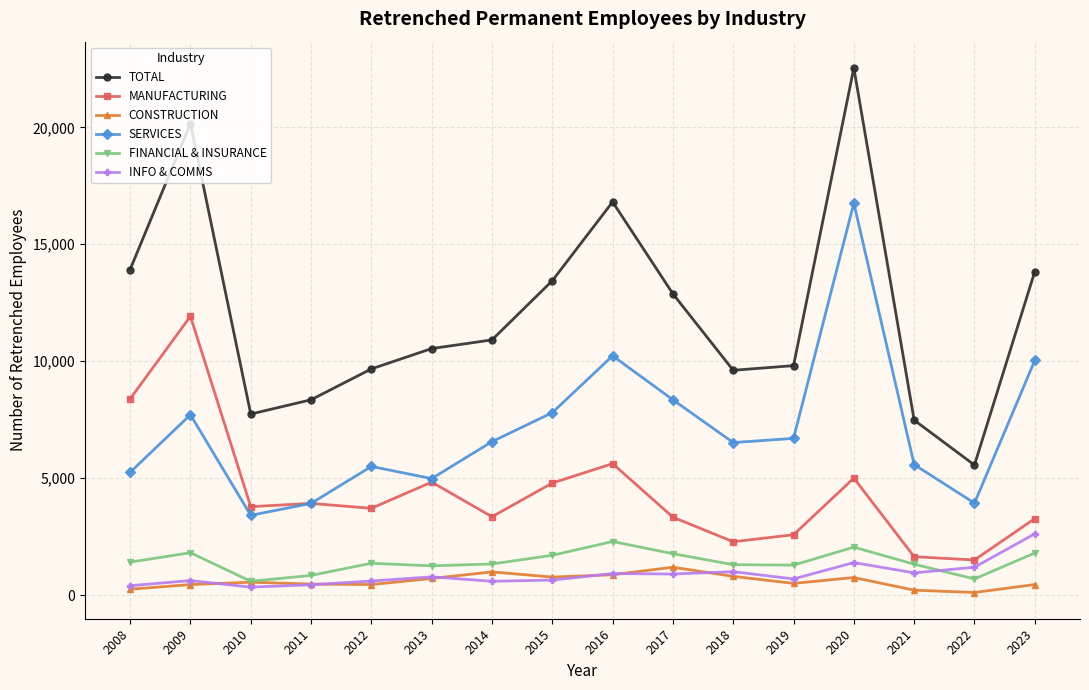

Which series changed the most between 2015 and 2020?

TOTAL